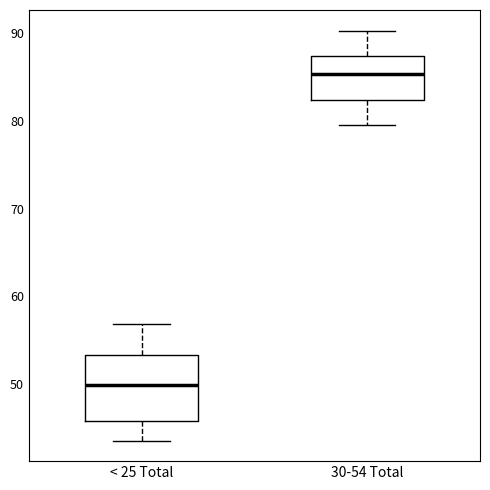

Comparing the boxes themselves (not the whiskers), which one is the tallest?

< 25 Total